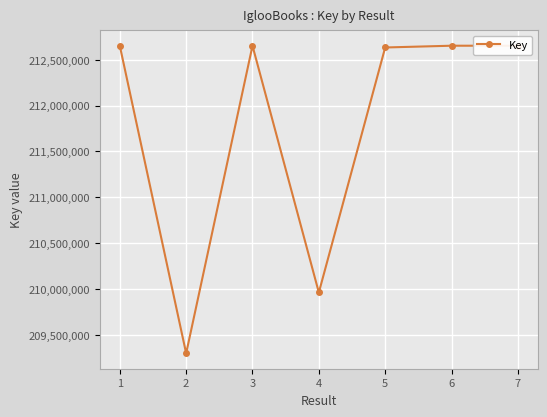

What is the smallest value displayed?

209299744